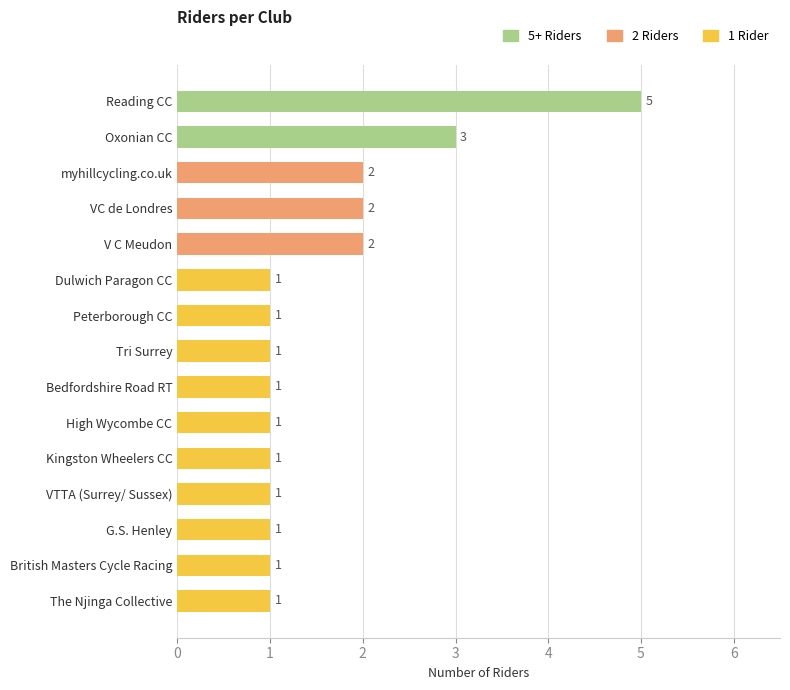

How many values exceed 1?

5